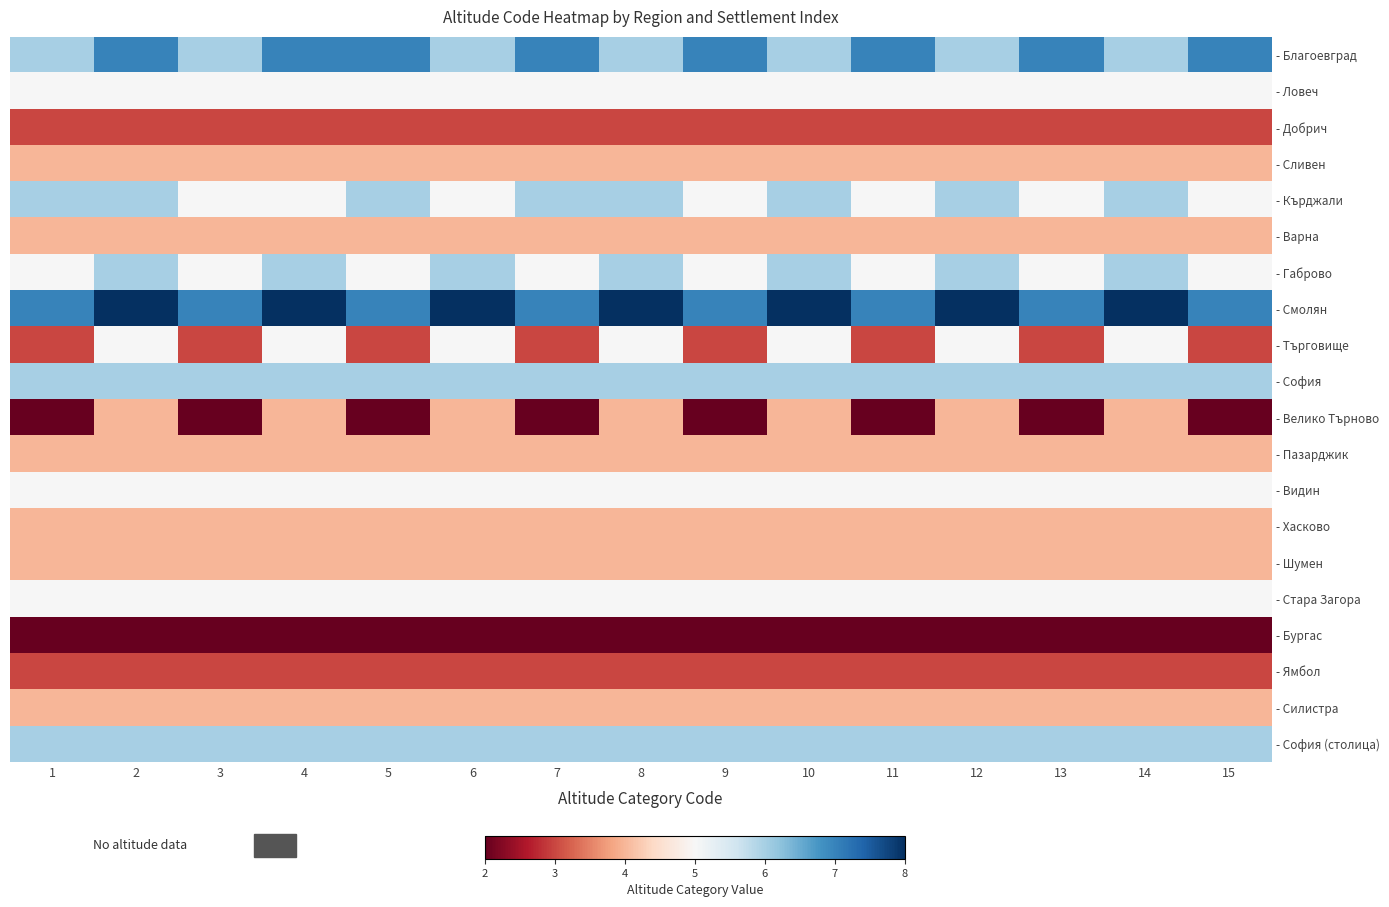

Which label corresponds to the largest value in the chart?

2